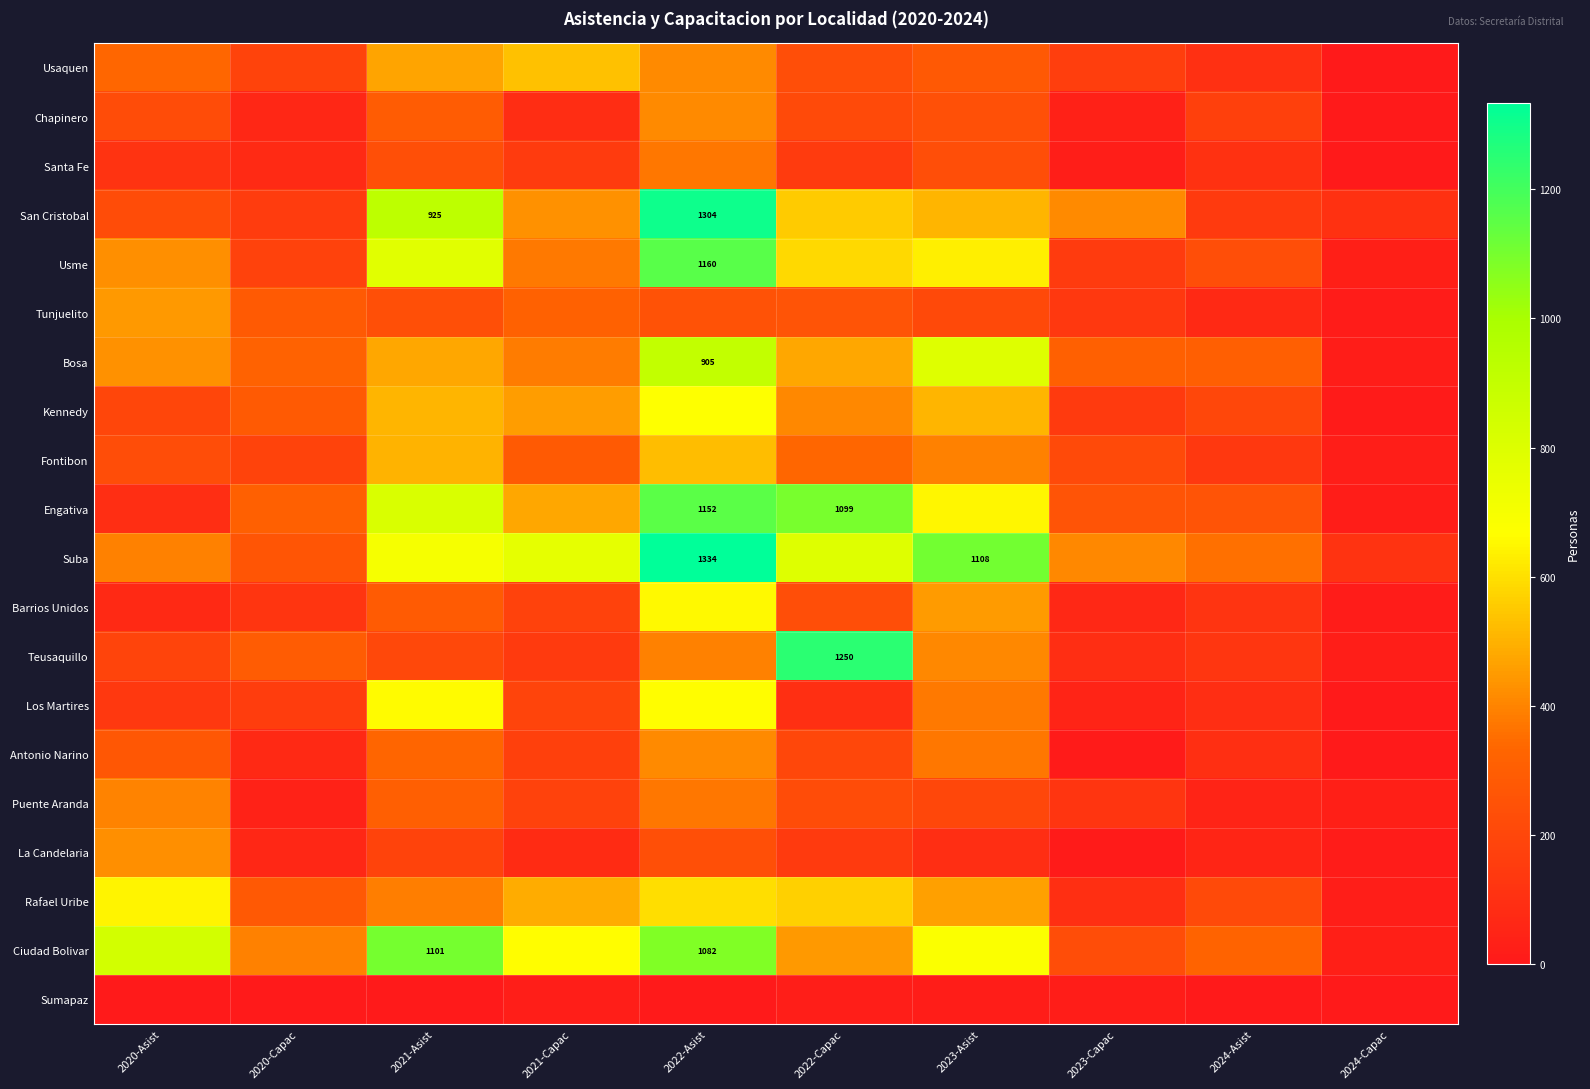

The Santa Fe series shows 33 at 2023-Capac. True or false?

False